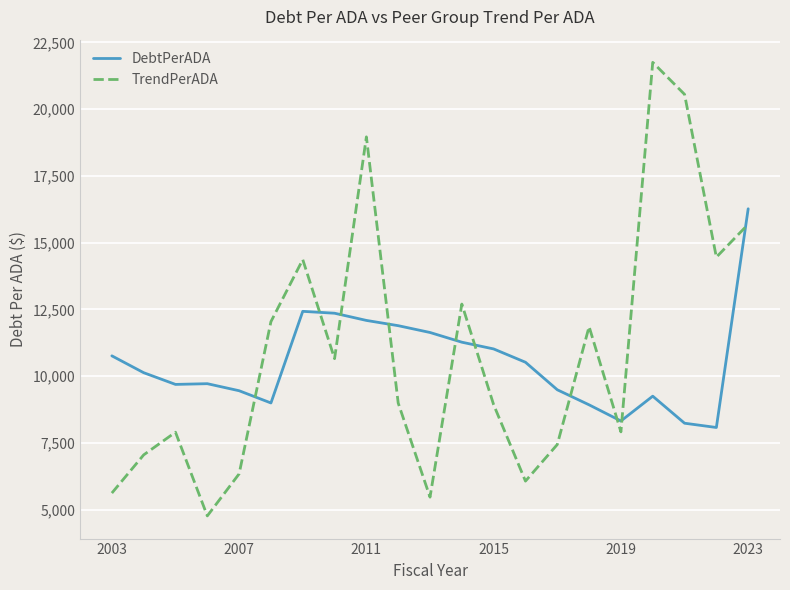

What is the difference between the maximum and minimum values in the TrendPerADA series?

16986.0